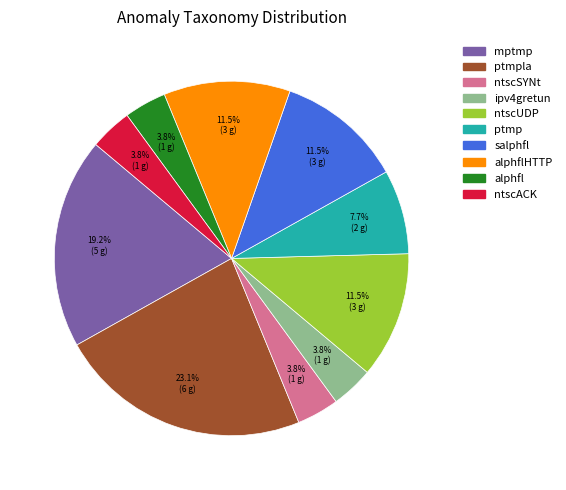

Is there a majority slice in this chart?

No